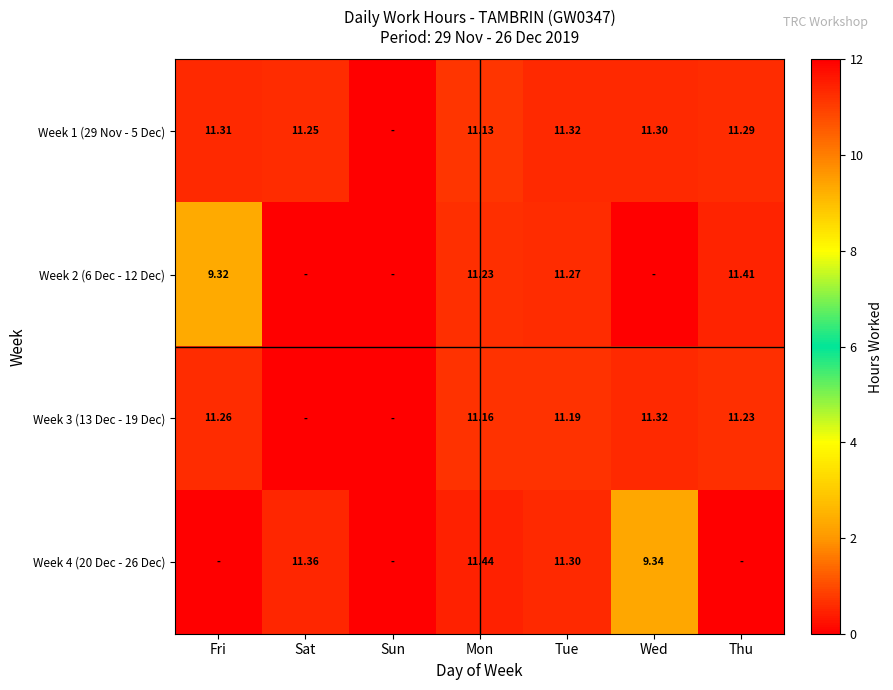

Which category has the highest value across all series?

Mon